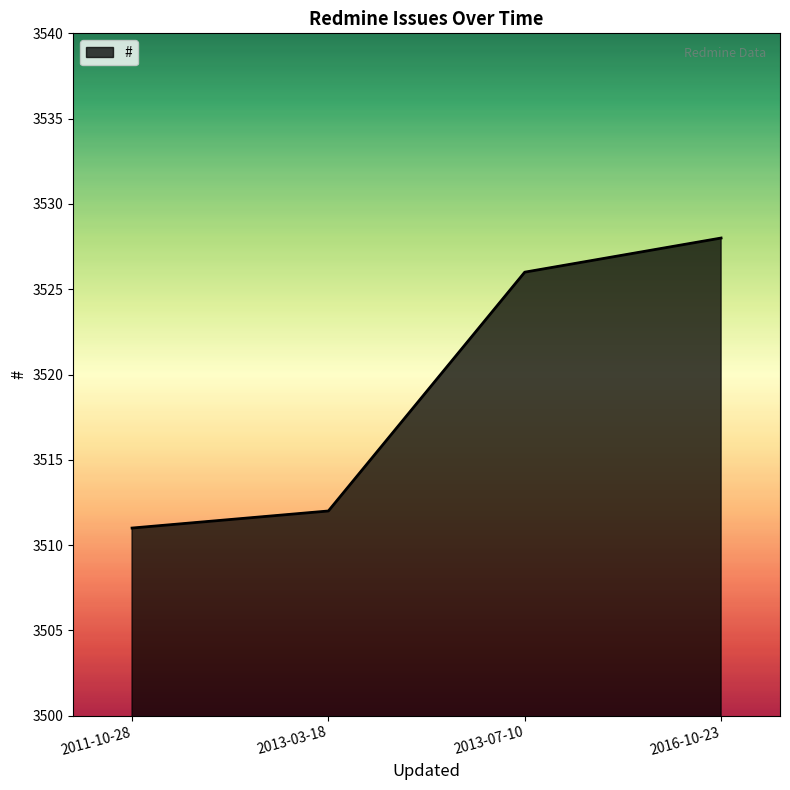

What position from the right is 2013-07-10?

2